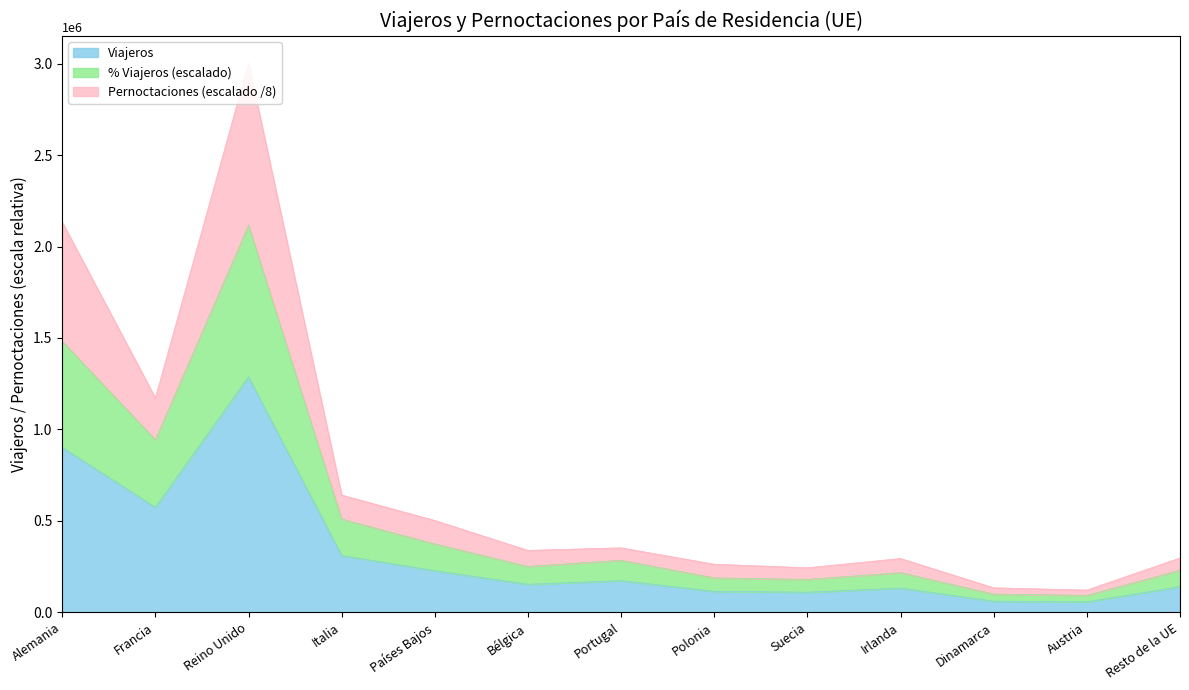

The Viajeros series shows 303119.3 at Países Bajos. True or false?

False